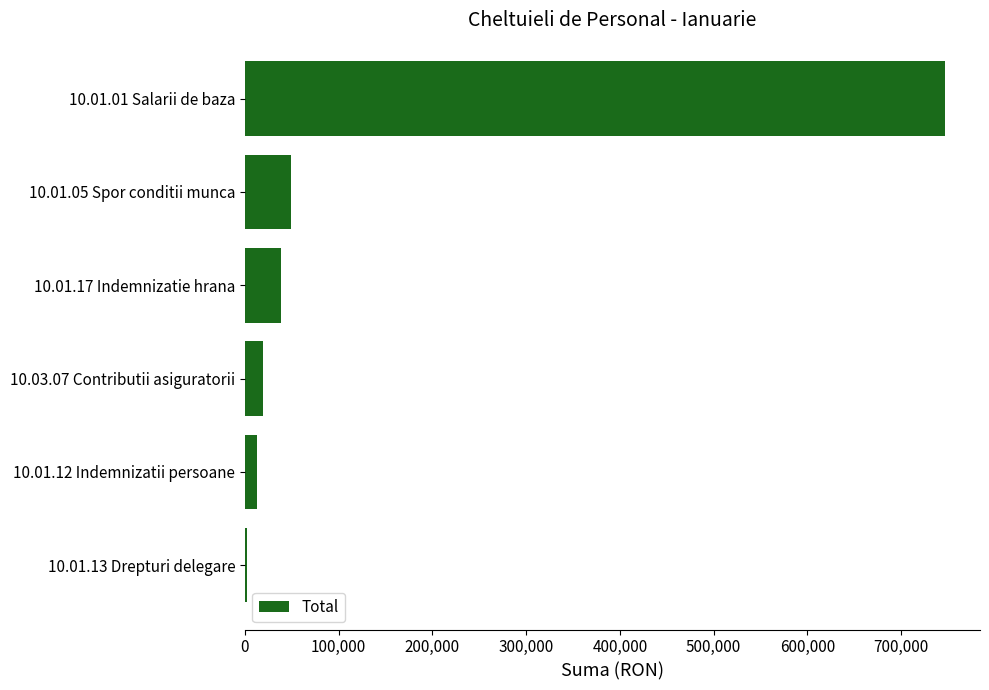

What is the change in value from 10.01.17 Indemnizatie hrana to 10.01.01 Salarii de baza?

+708223.0